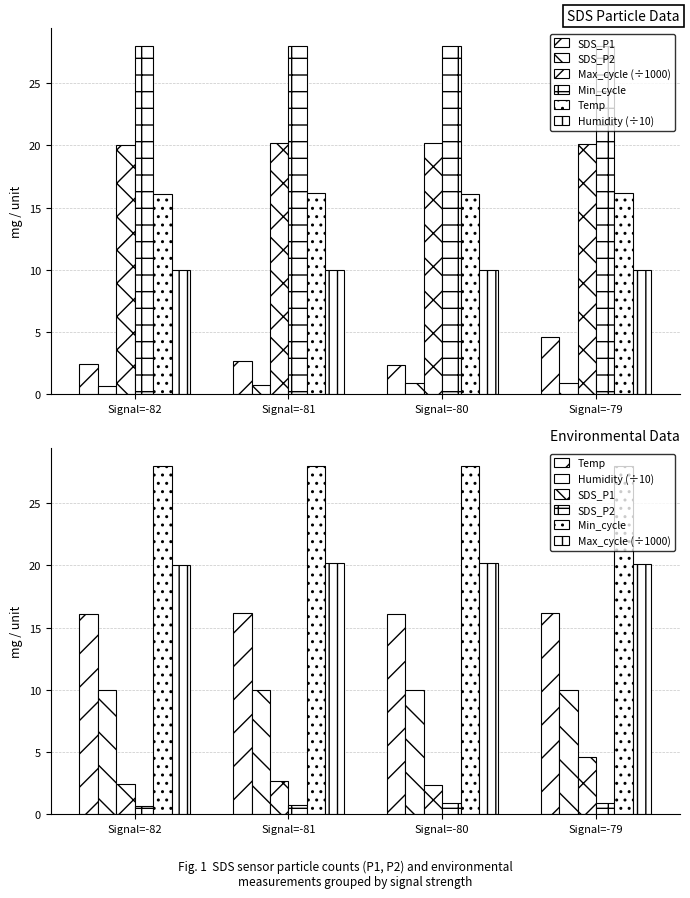

At which category is the sum across all series the highest?

Signal=-79